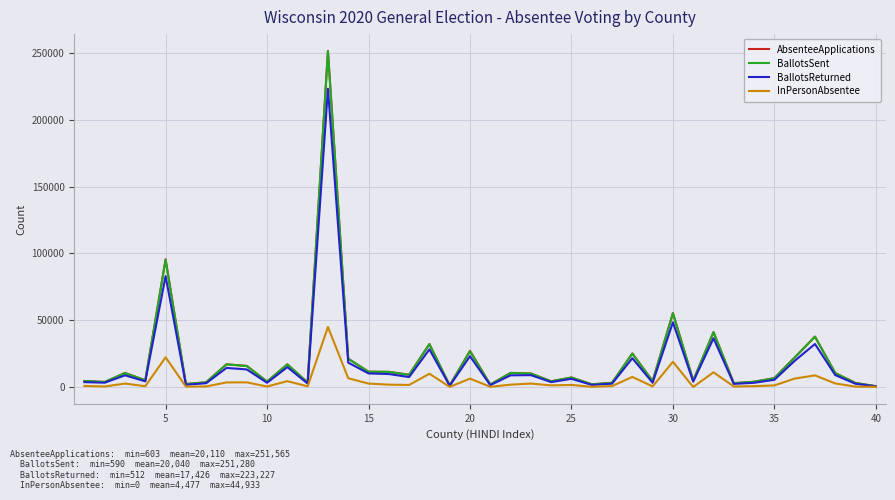

What is the highest value of the BallotsSent series?

251280